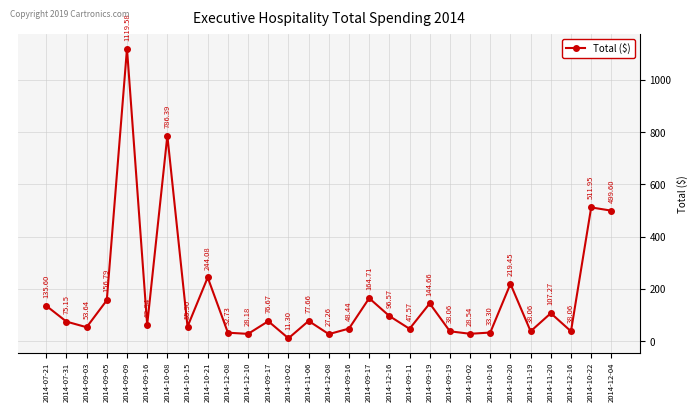

How many distinct data groups are displayed?

1